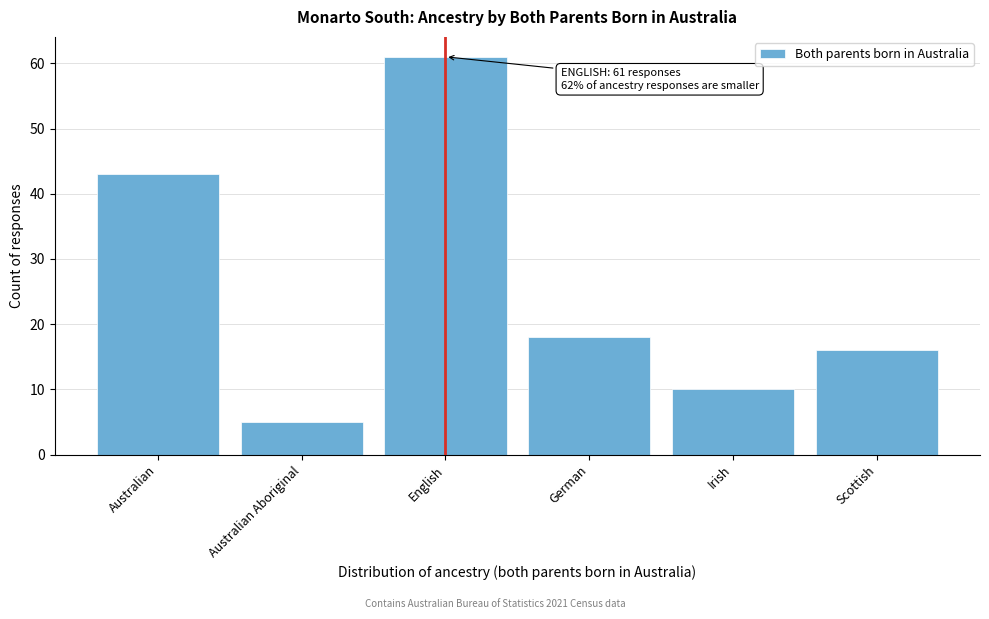

Reading right to left, list all the values displayed in this chart.

16	10	18	61	5	43